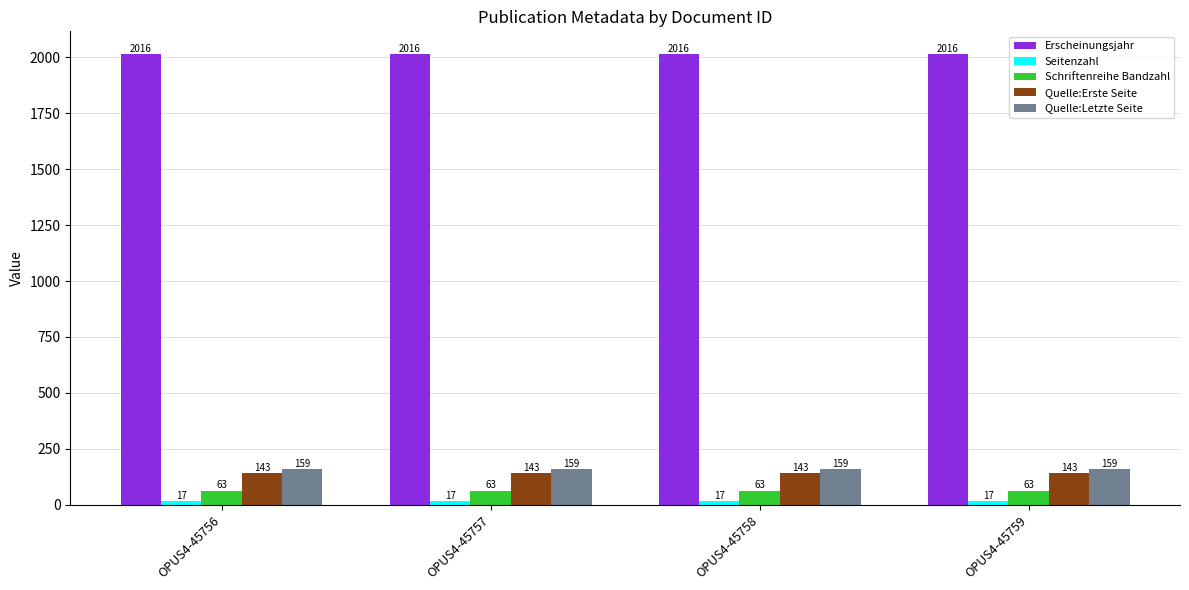

At how many categories does at least one series exceed 1882?

4